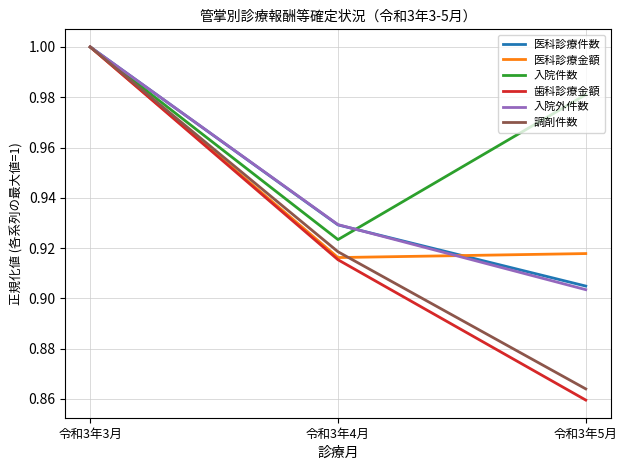

The 歯科診療金額 series shows 1.0 at 令和3年3月. True or false?

True